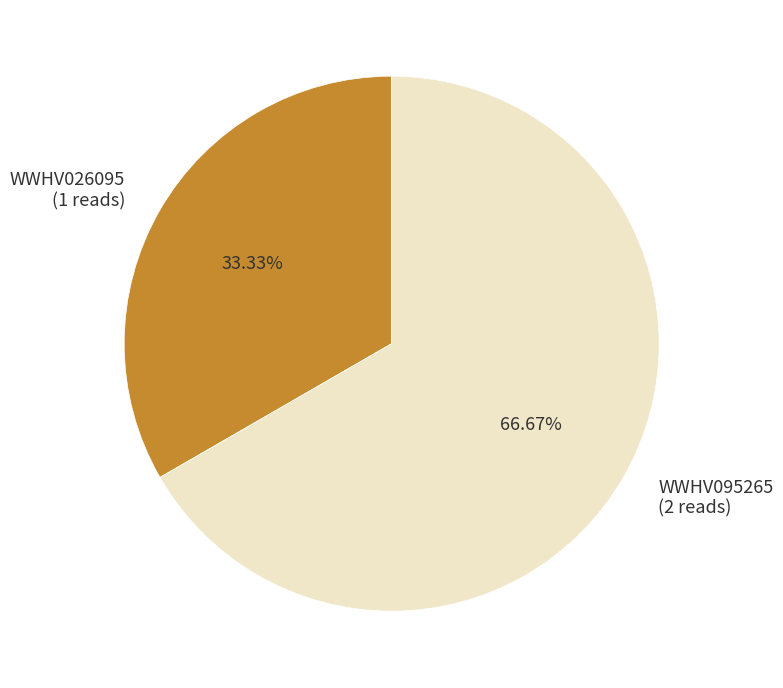

Combined, what portion of the pie is WWHV026095 and WWHV095265?

100.0%